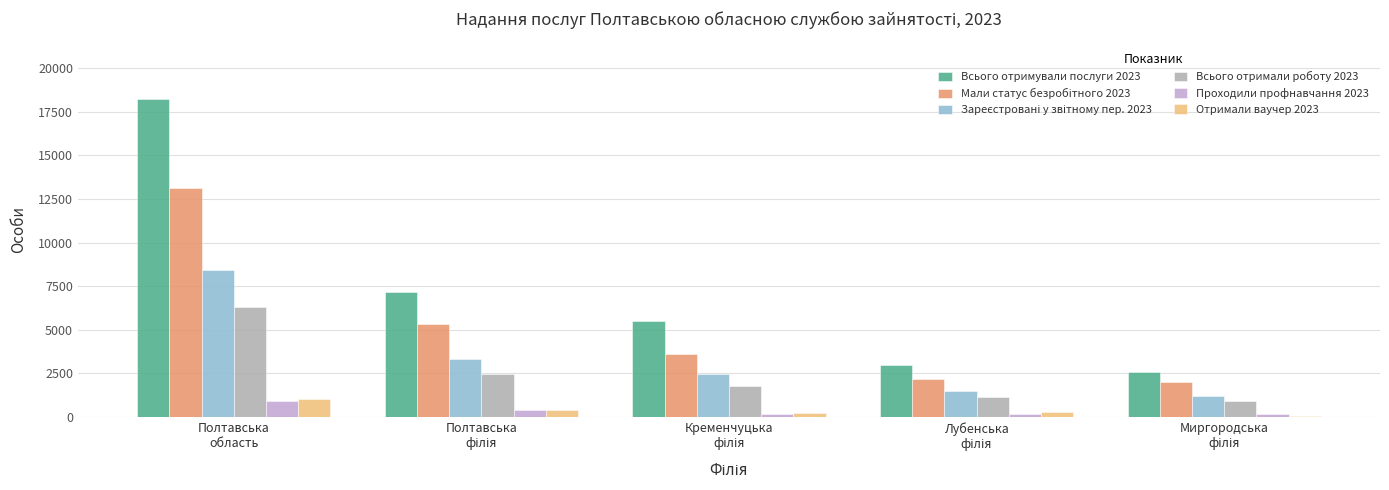

At how many categories does at least one series exceed 3853?

3